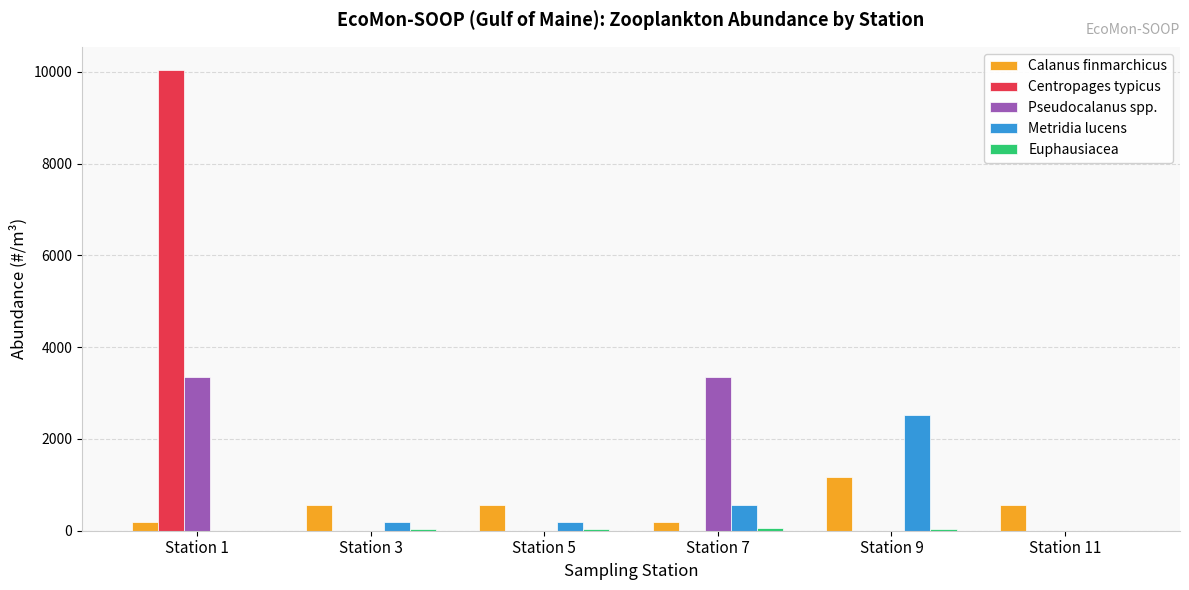

How many groups of bars are there?

6